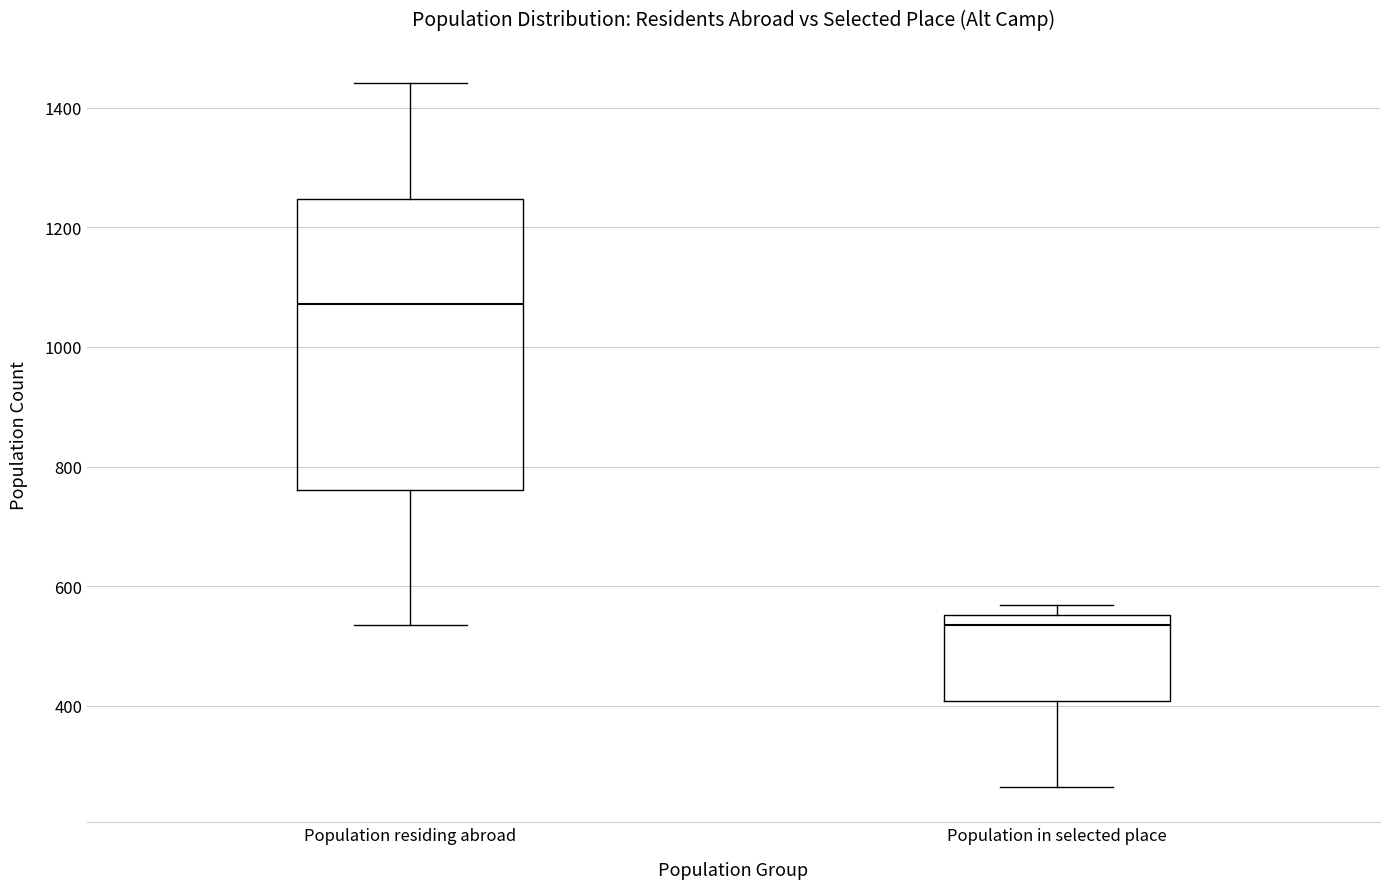

Which box is the tallest, from its lower edge to its upper edge?

Population residing abroad